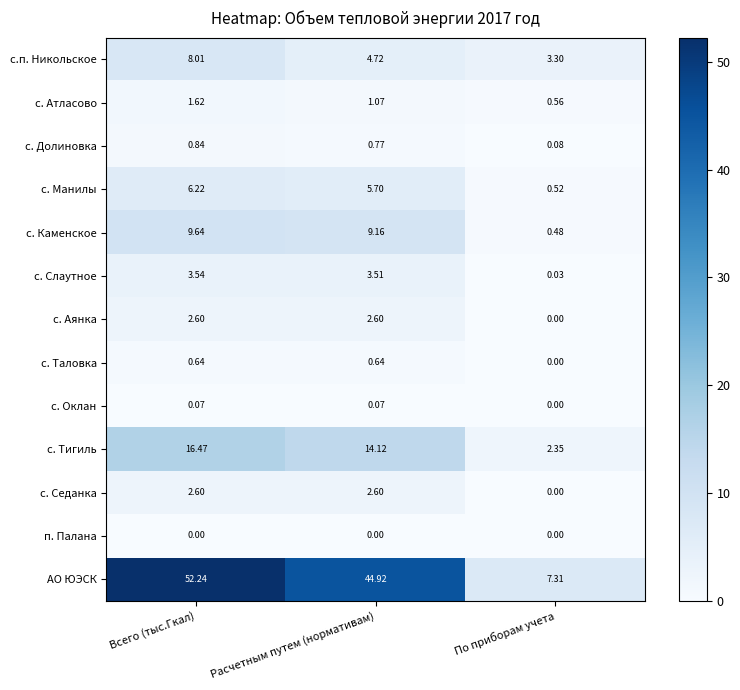

Which series has the largest total across all categories?

АО ЮЭСК